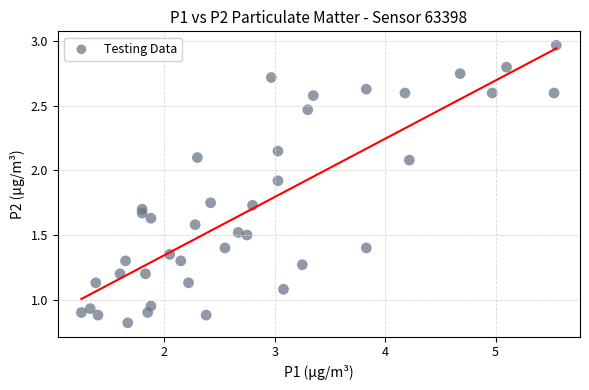

What is the range of X values (max minus min)?

4.3